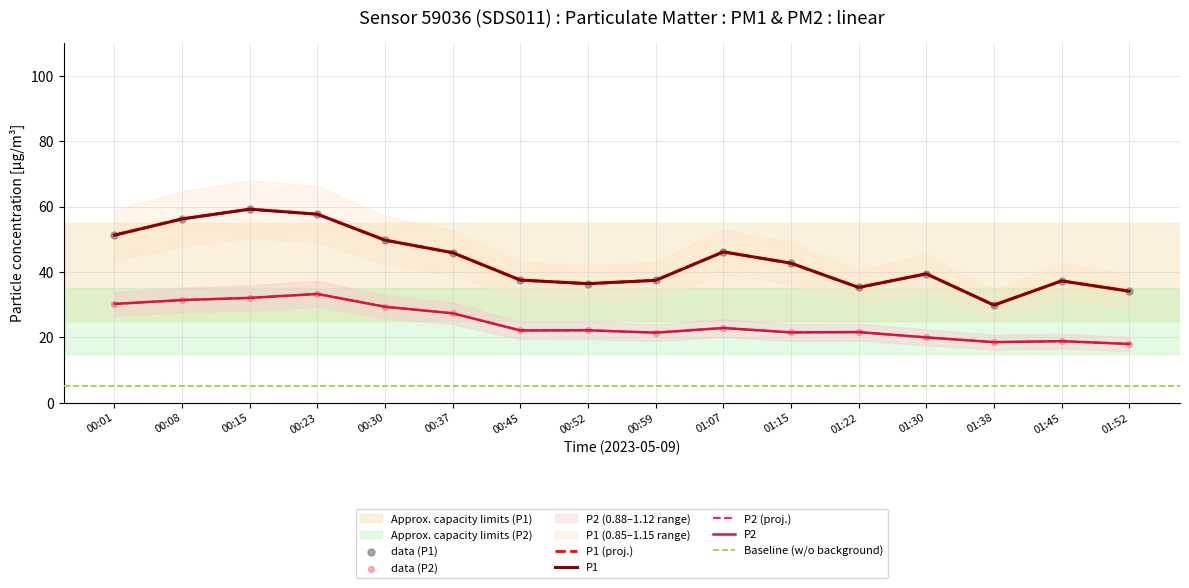

Is the value of P1 at 01:22 greater than the value of P2 at 01:07?

Yes